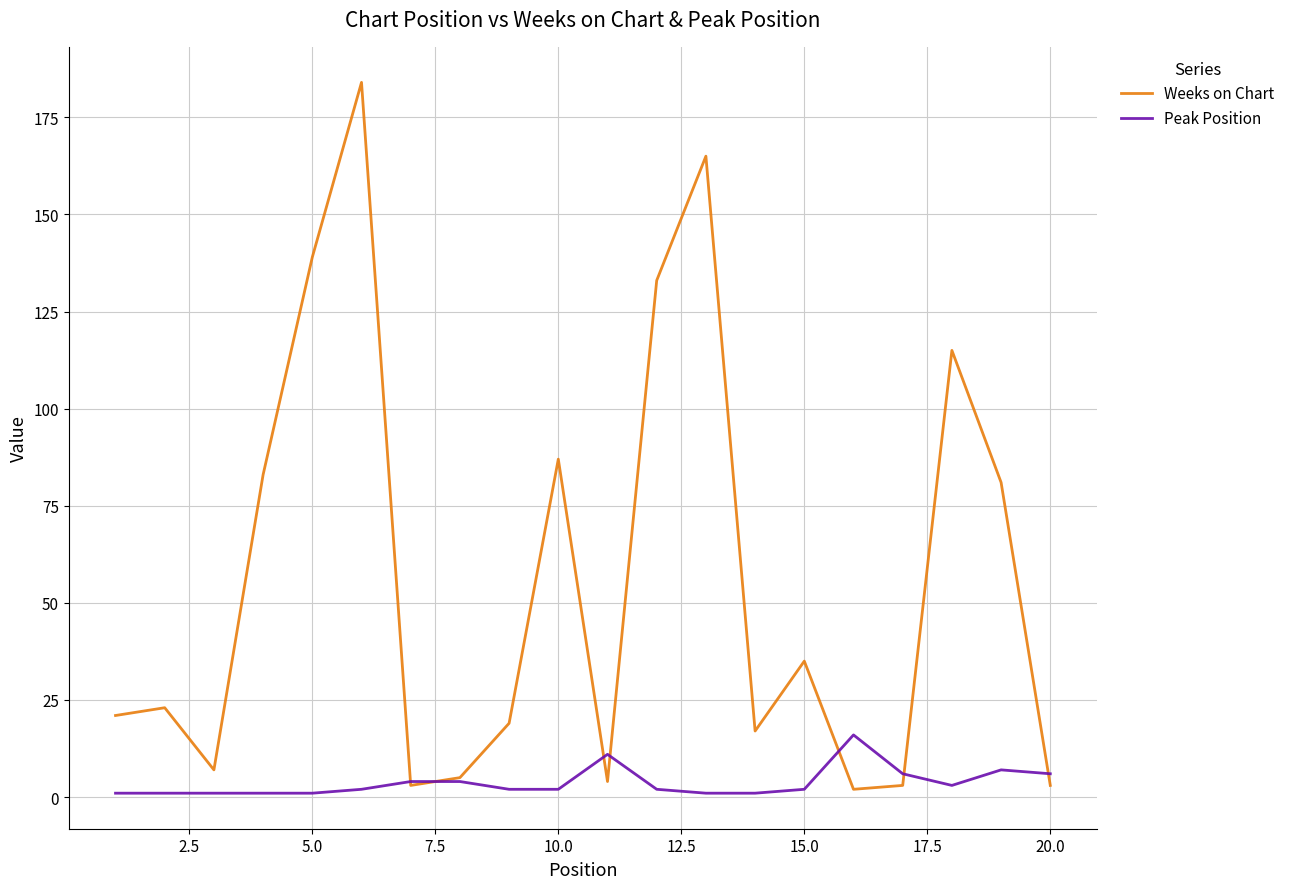

List the series in order of their peak value, lowest first.

Peak Position, Weeks on Chart